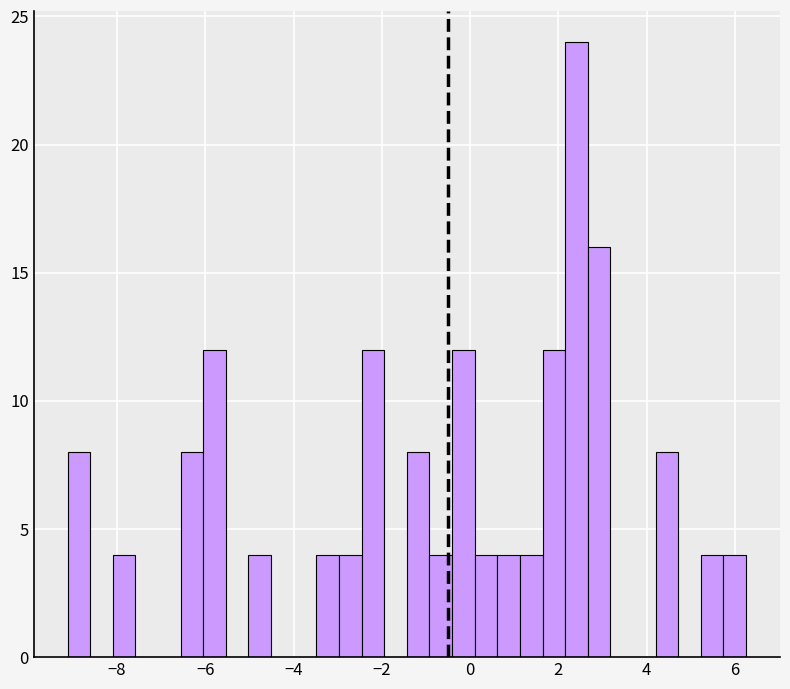

Read against the x-axis, roughly where is the centre of the tallest bar?

2.4